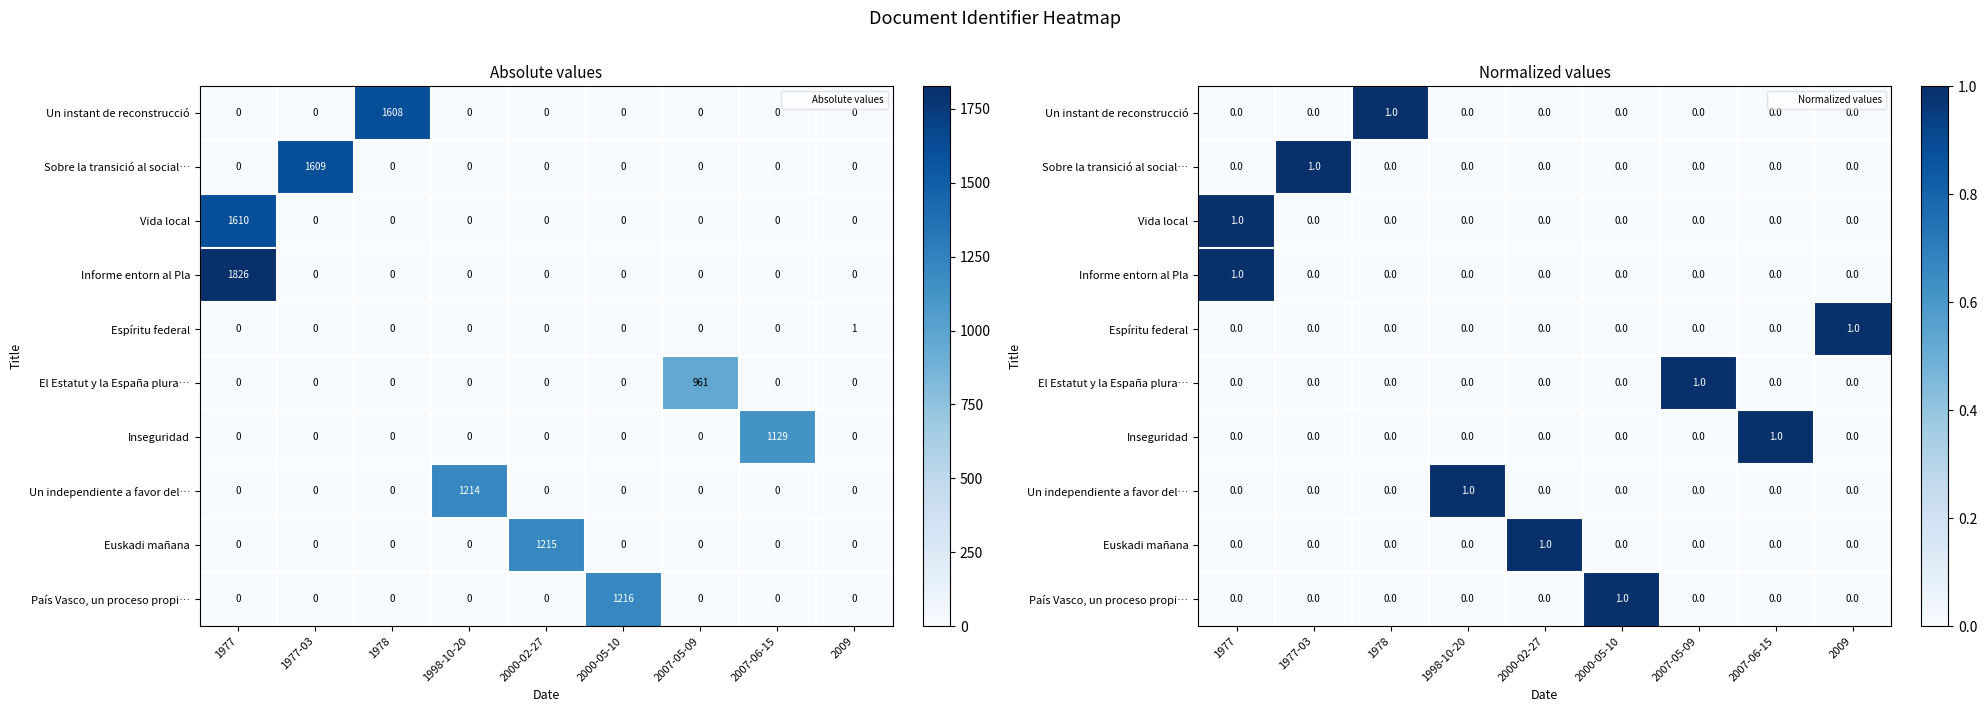

True or false: País Vasco, un proceso propi… has a value of 0 at 2007-06-15.

True